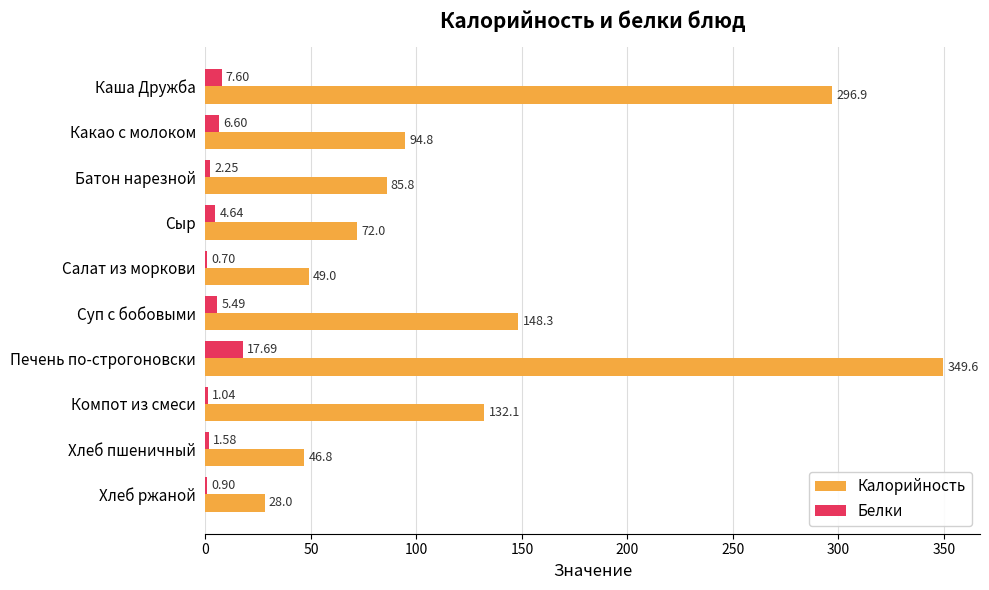

Which category has the highest value across all series?

Печень по-строгоновски